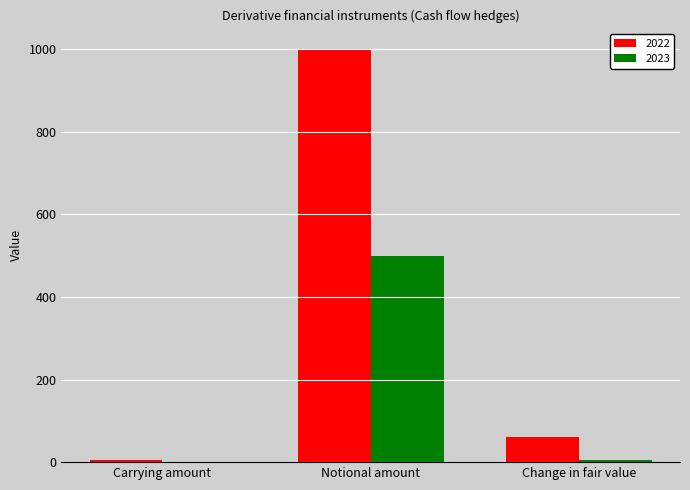

What is the sum of all 2022 values?

1065